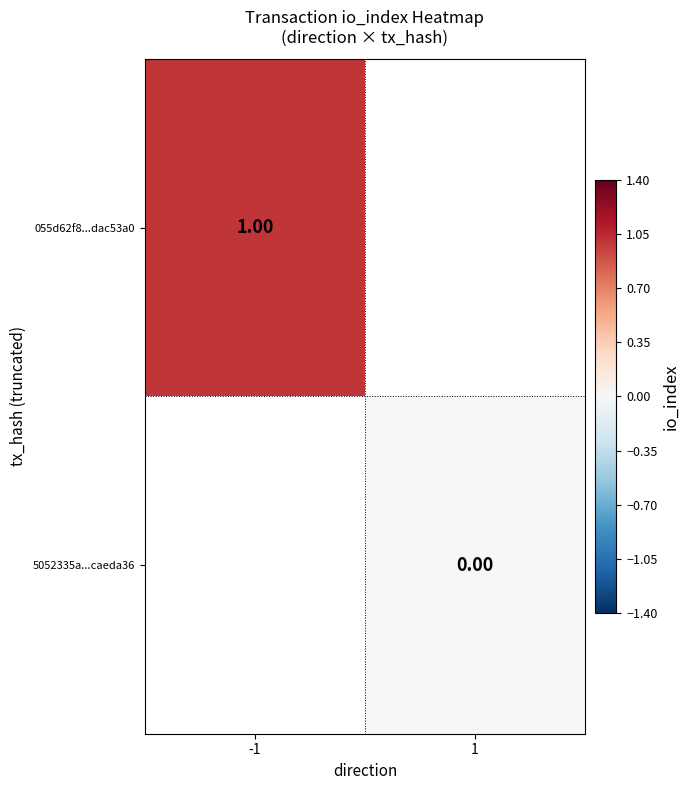

List the labels in order of 5052335a...caeda36 value, largest first.

-1, 1